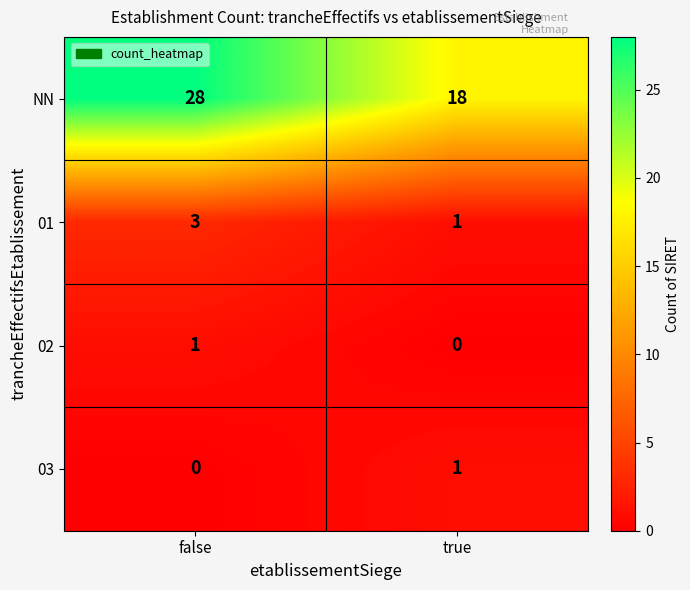

What is the difference between the highest and lowest values at true?

18